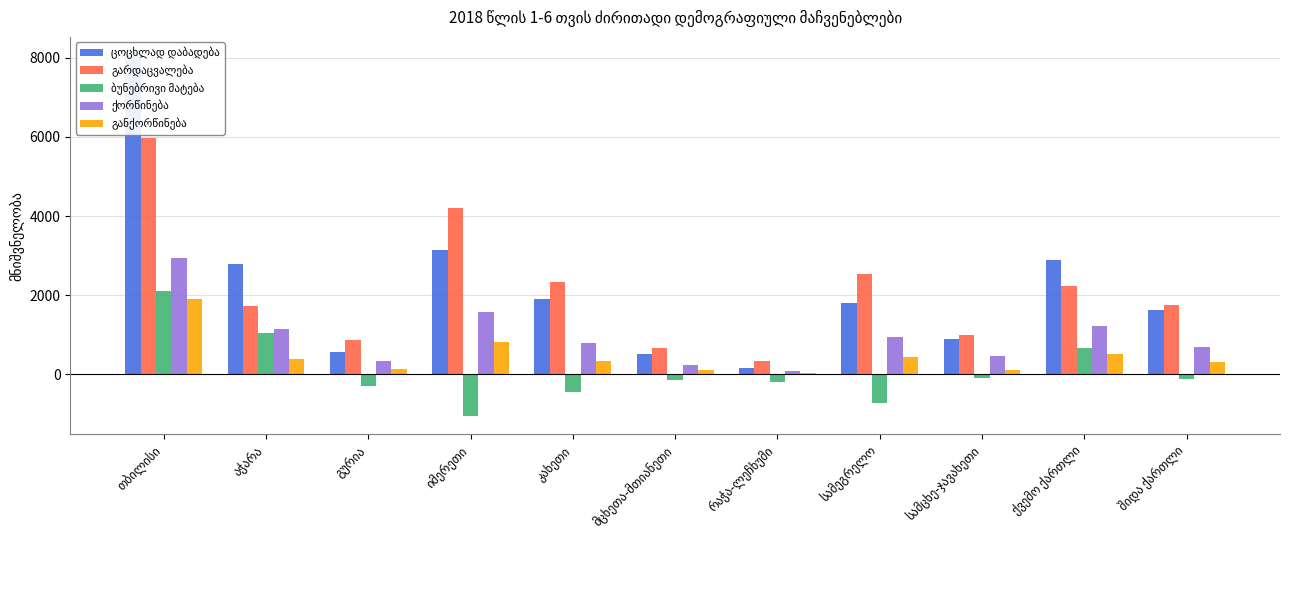

What is the value of the განქორწინება bar at the 1st from the left?

1912